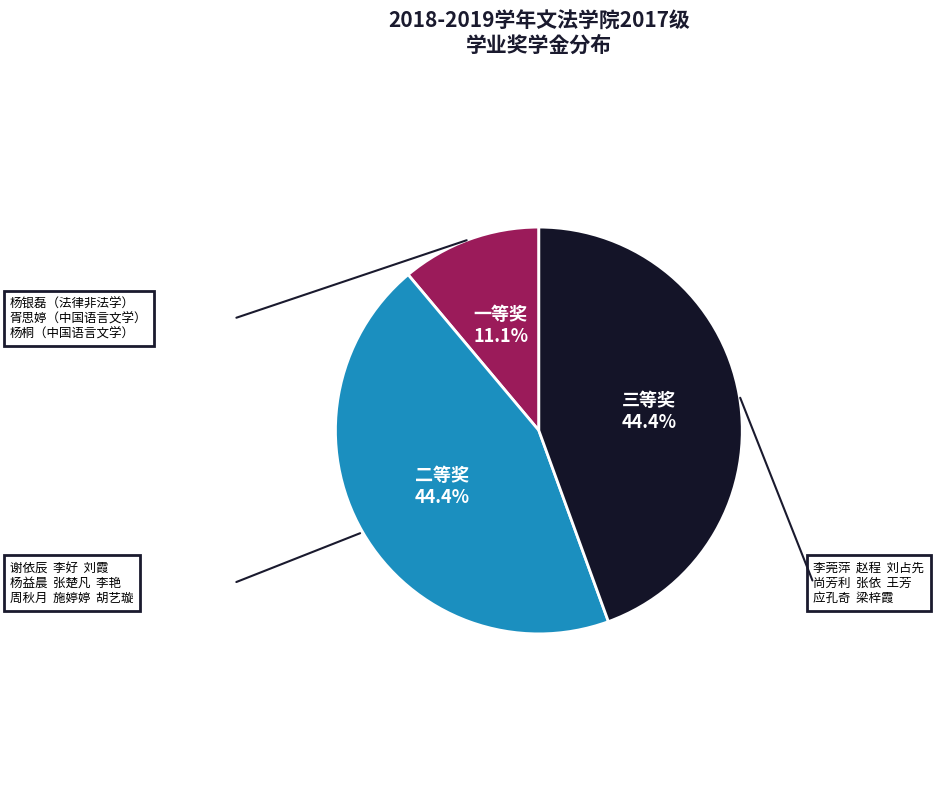

Count the number of slices in the pie.

3